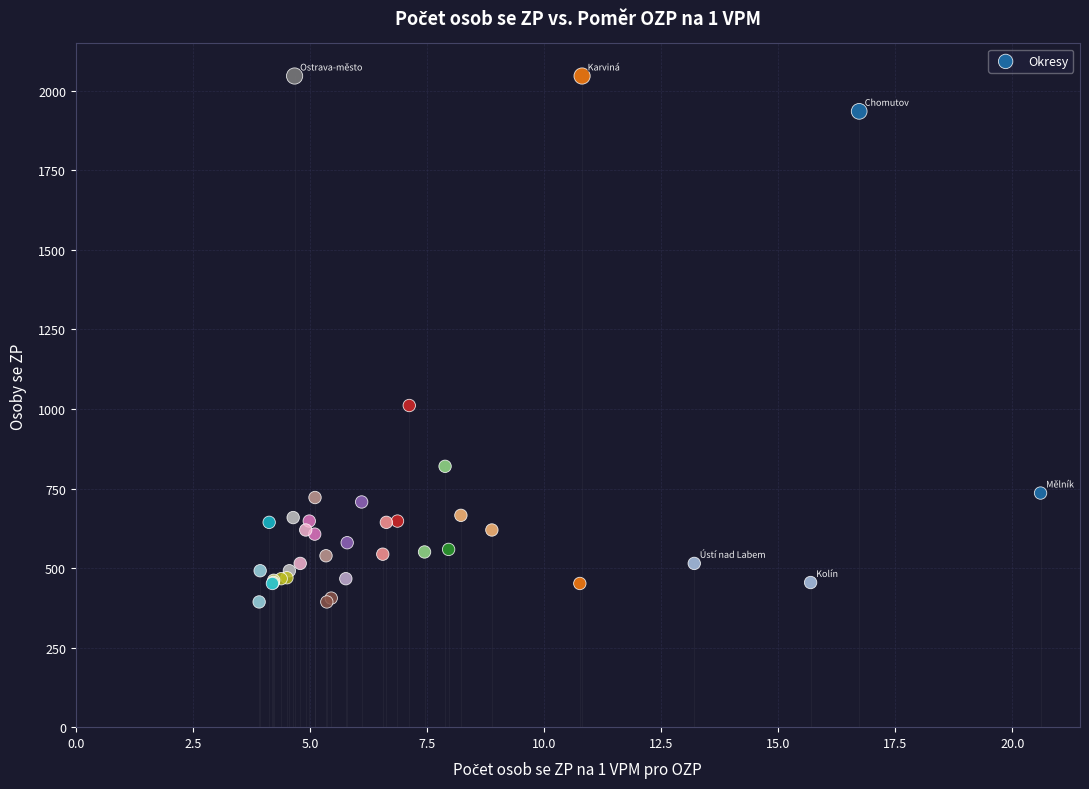

What Y value in the scatter plot is closest to 1220?

1011